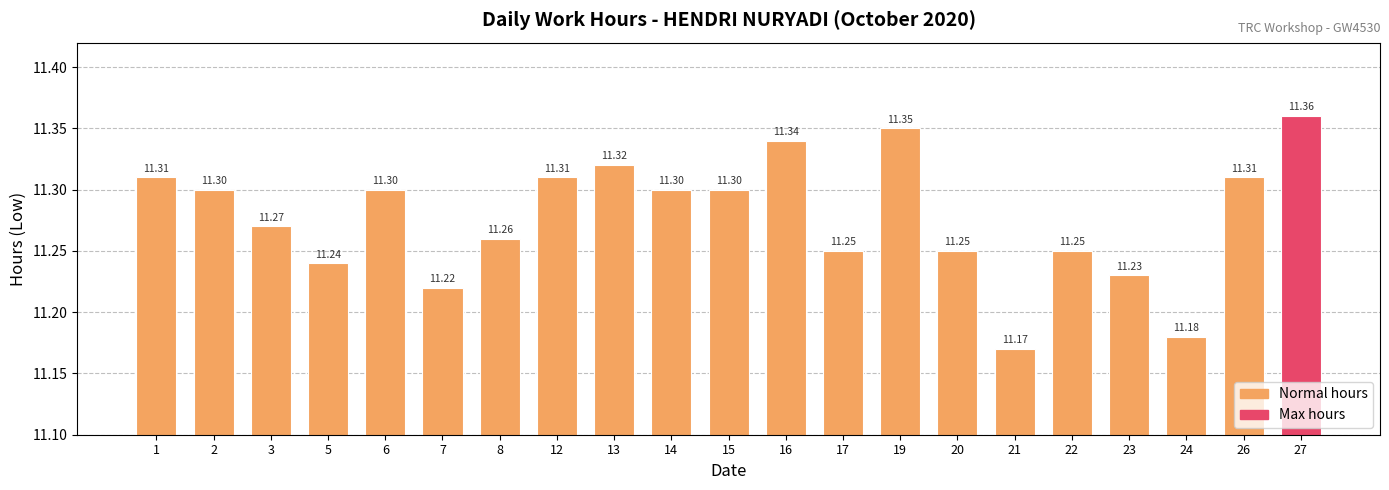

What is the ratio of the value at 3 to the value at 21?

1.0